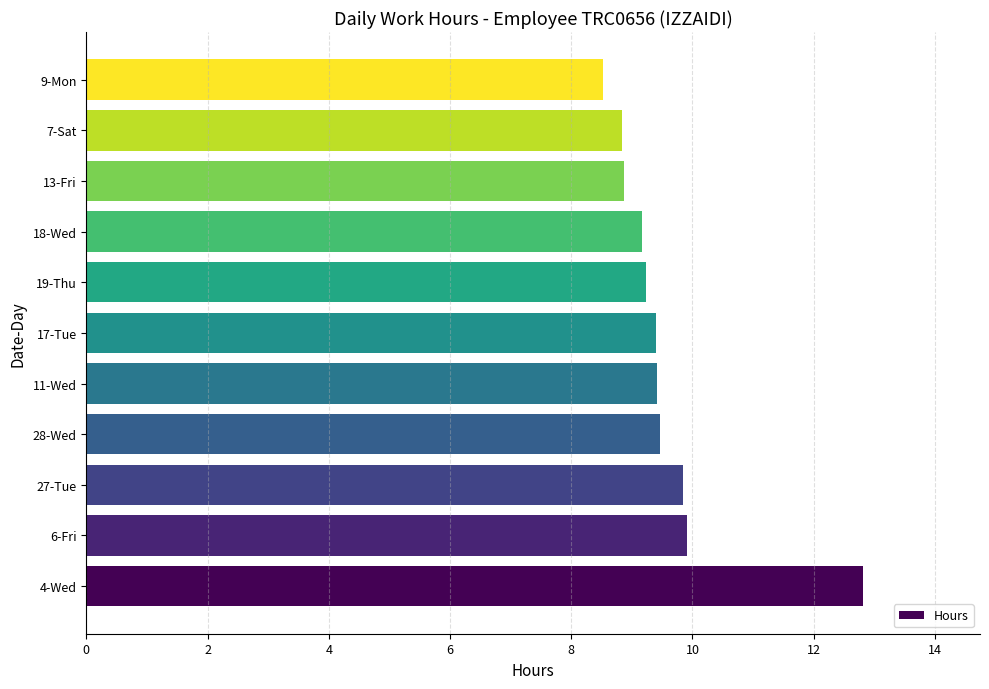

What is the sum of the values at 6-Fri and 27-Tue?

19.8